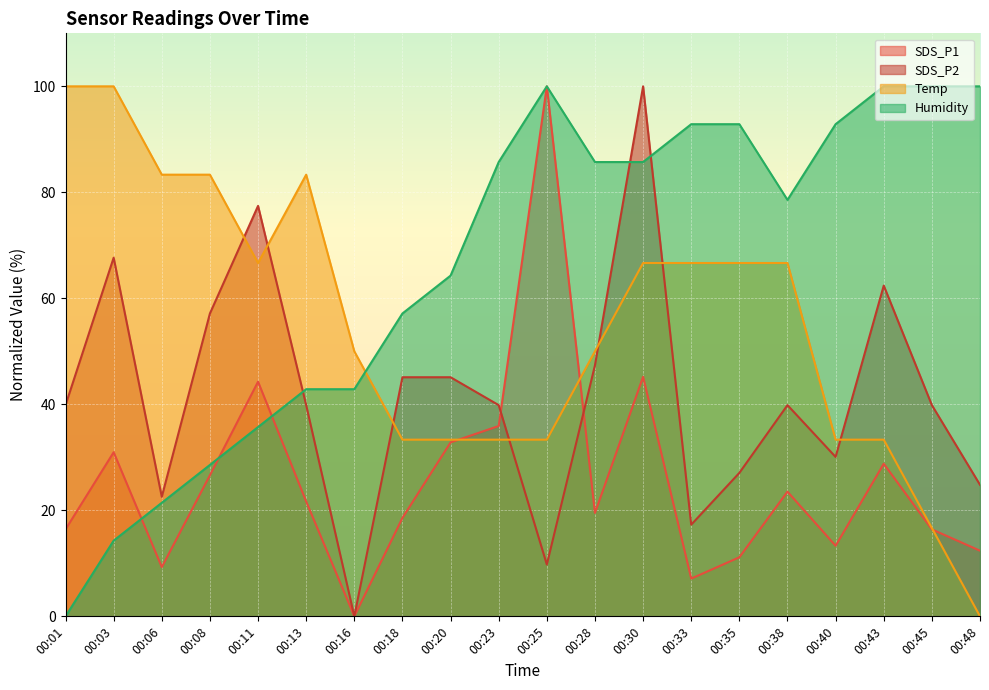

Where is the first local maximum for Temp?

00:13